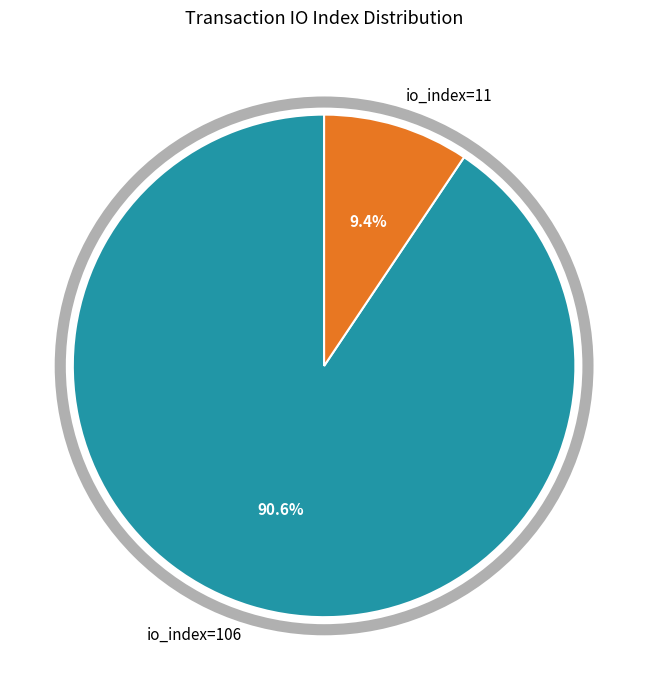

Do io_index=106 and io_index=11 together represent more than half of the pie?

Yes